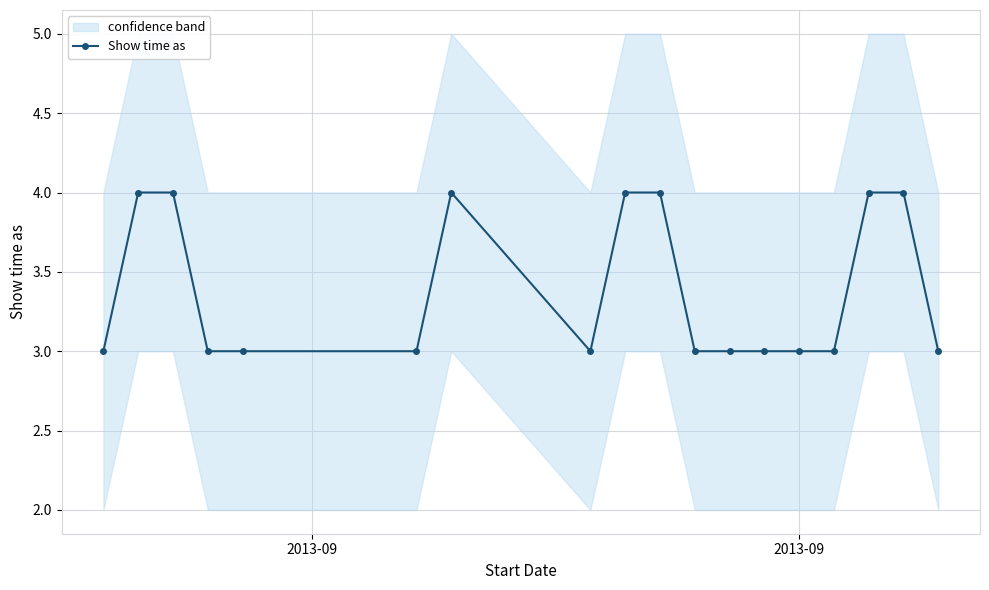

What is the value of the Show time as point at the 6th from the left?

3